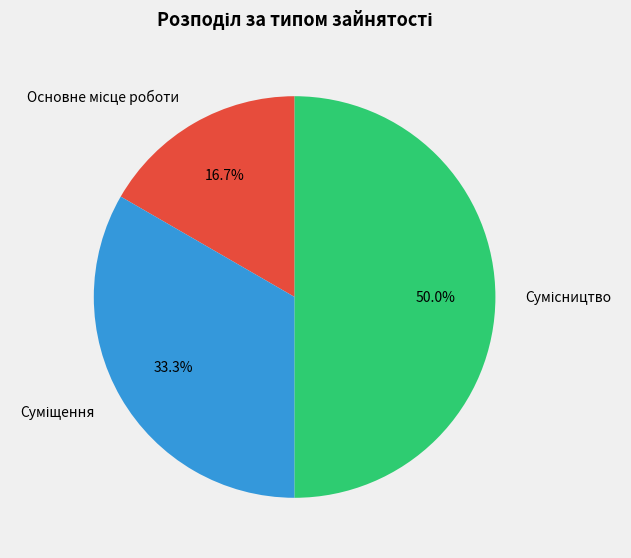

To the nearest percent, what portion does Суміщення represent?

33%